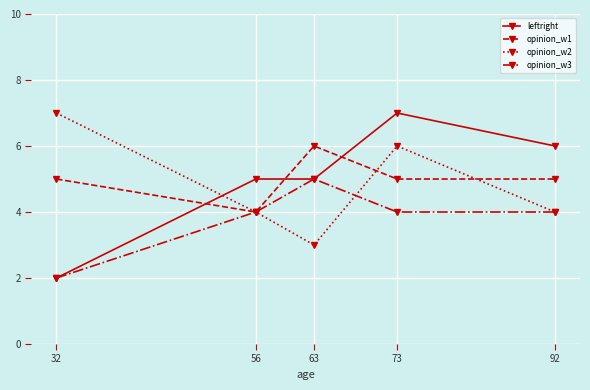

Which series has the largest range (max minus min)?

leftright